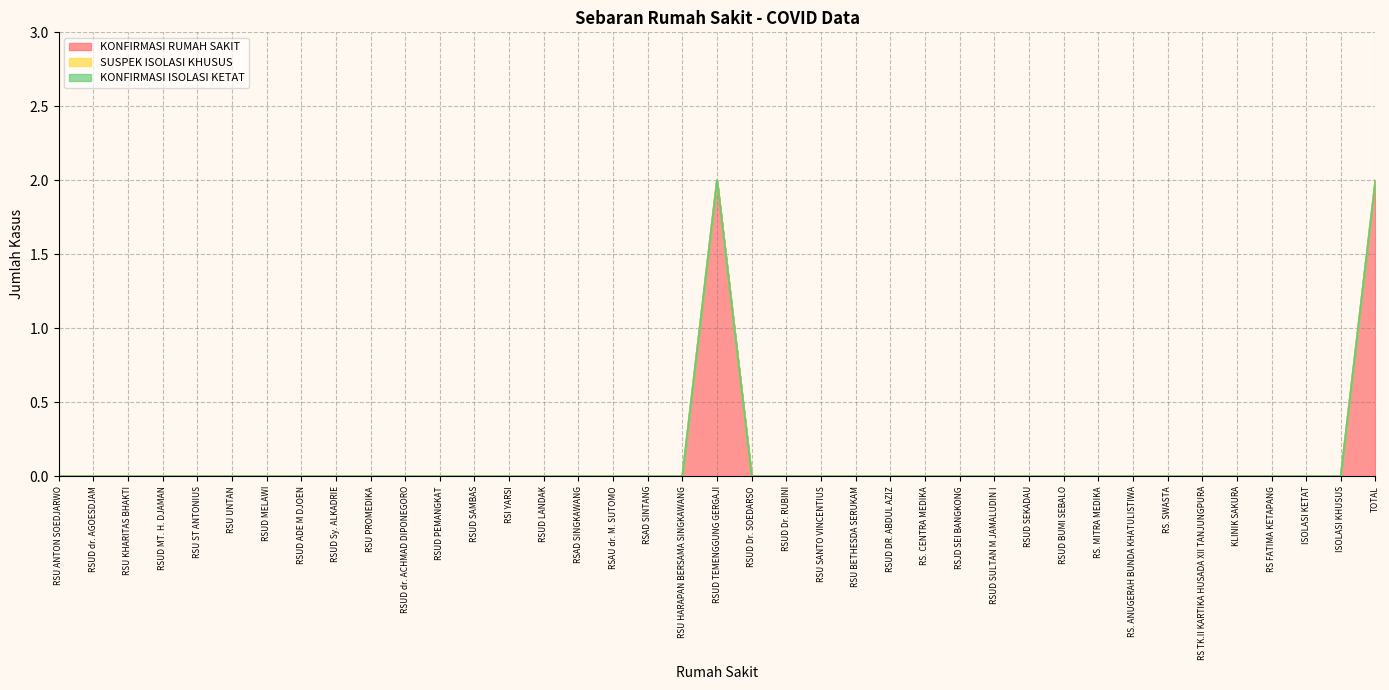

At how many categories does at least one series exceed 1?

2